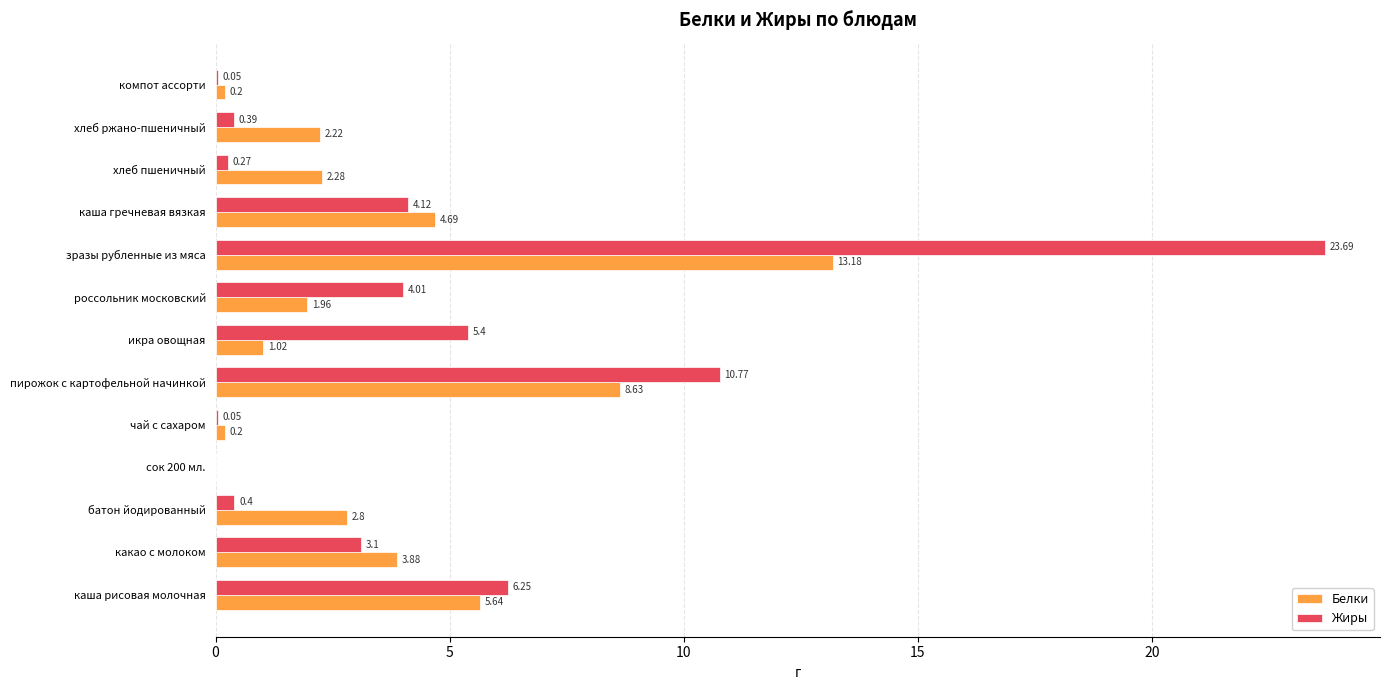

Which series has the widest spread of values?

Жиры